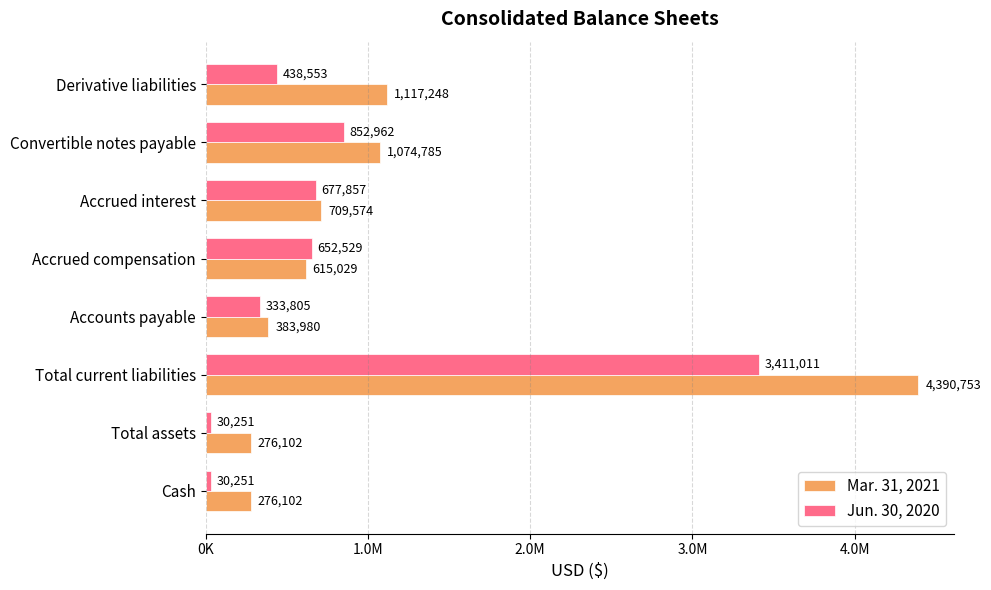

Reading right to left, extract all data points from this chart.

Mar. 31, 2021: 1117248	1074785	709574	615029	383980	4390753	276102	276102
Jun. 30, 2020: 438553	852962	677857	652529	333805	3411011	30251	30251